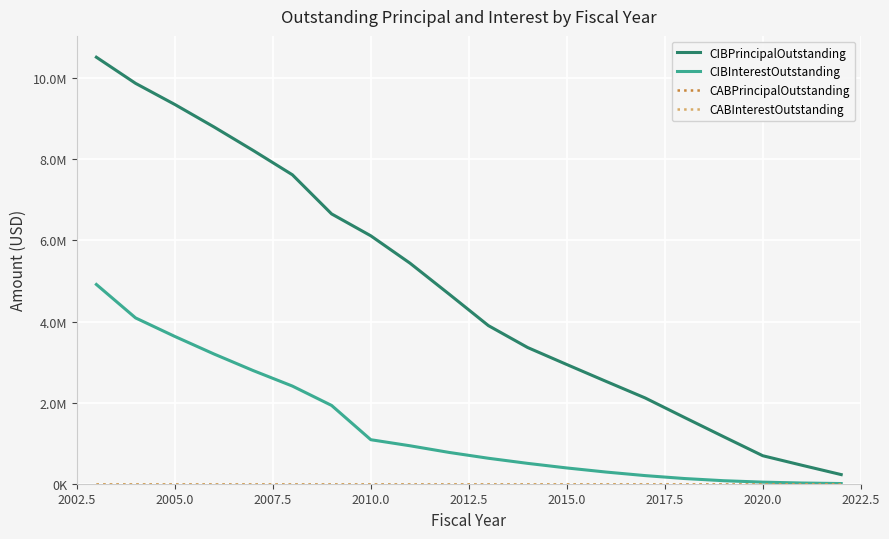

Does the chart display data point markers on the line(s)?

No